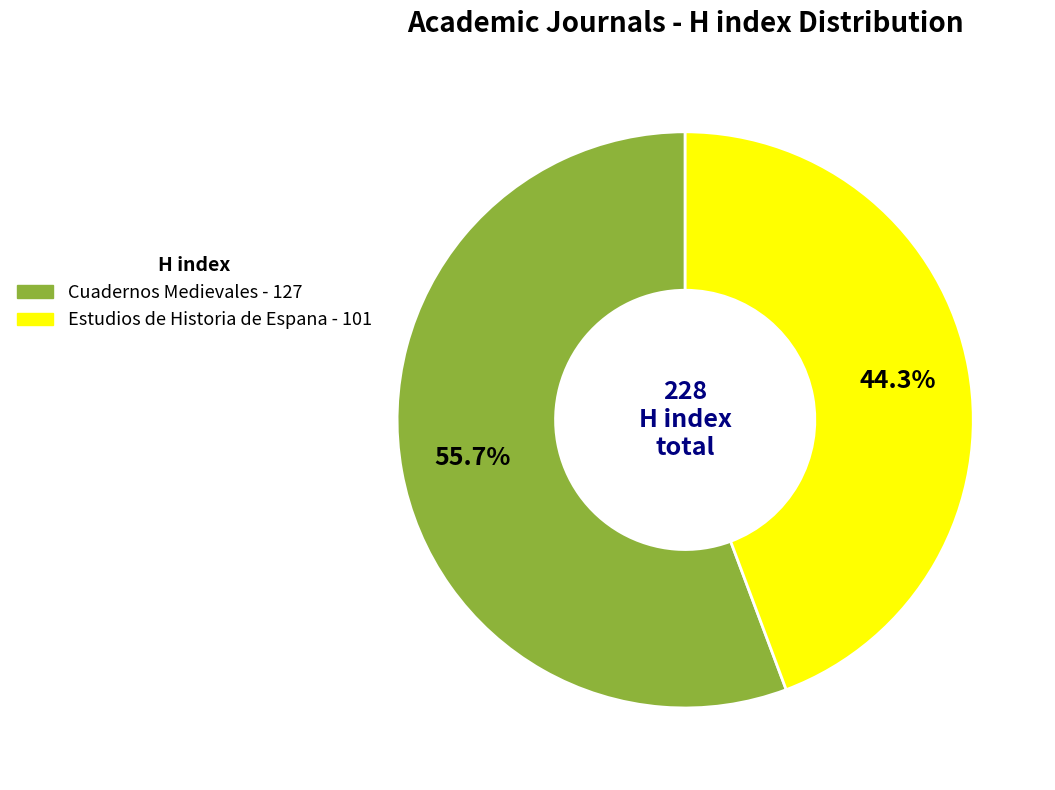

Is Cuadernos Medievales the majority of the pie?

Yes